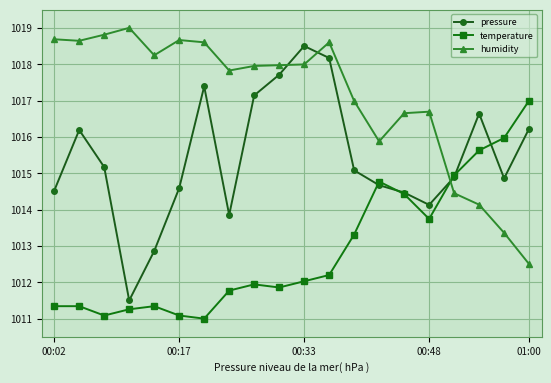

True or false: pressure and humidity cross at least once.

True